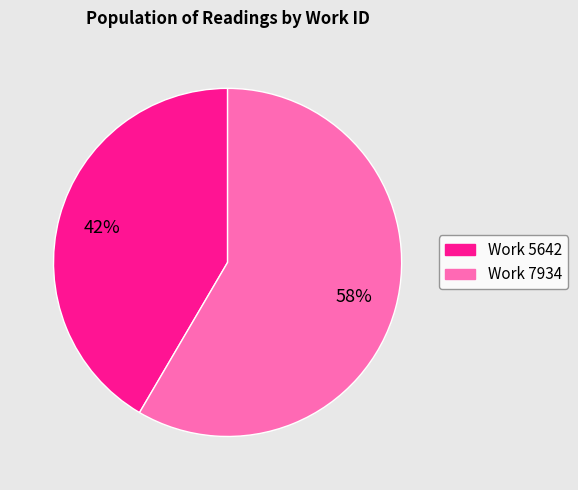

To the nearest percent, what is the average slice percentage?

50%